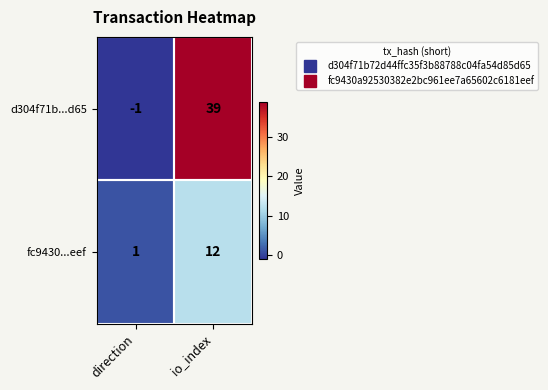

Is it true that d304f71b...d65 equals 39 at io_index?

True